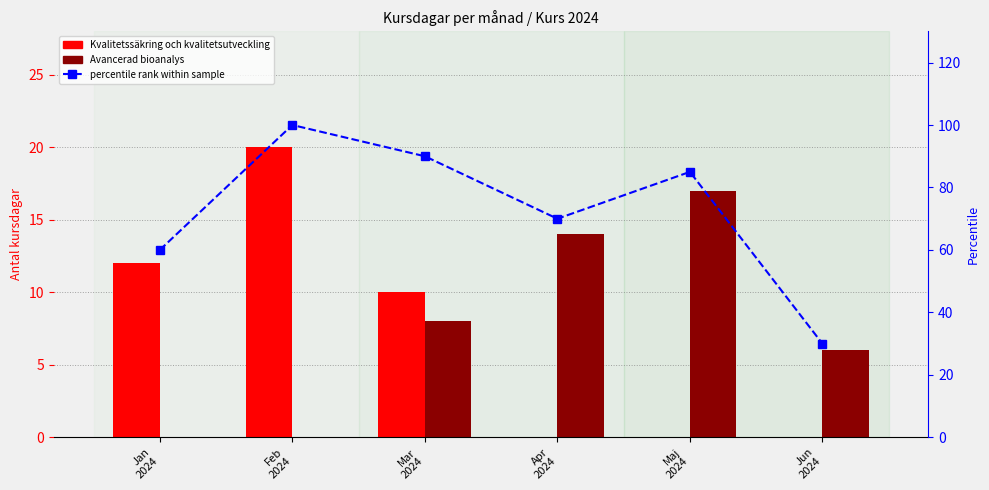

The percentile rank within sample series shows 30 at Jun
2024. True or false?

True